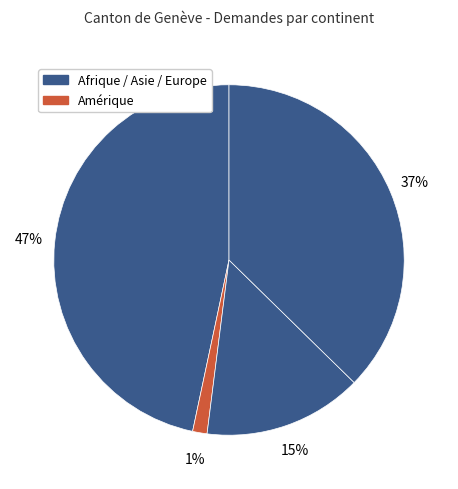

To the nearest percent, what is the average slice percentage?

25%